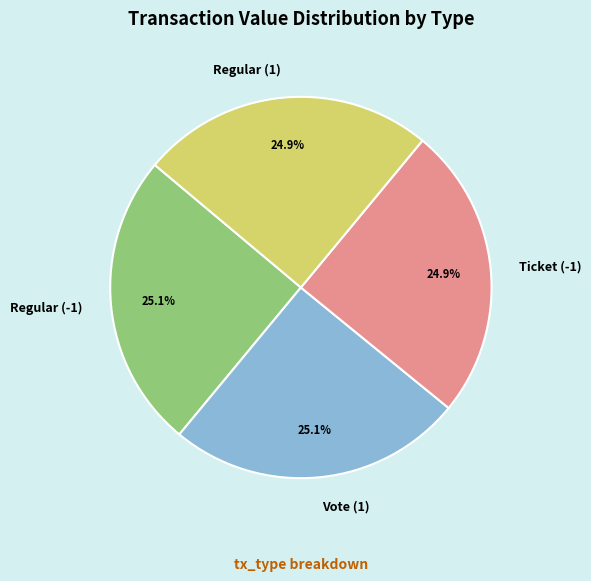

Is Vote (1) the majority of the pie?

No